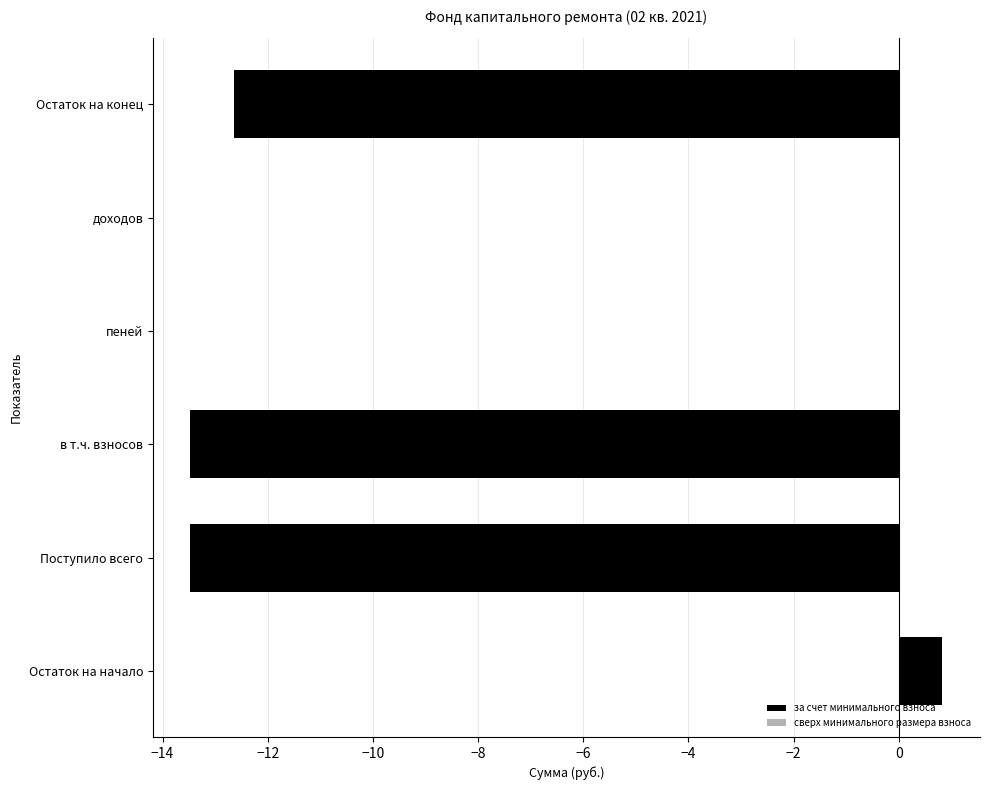

Are the bars horizontal?

Yes